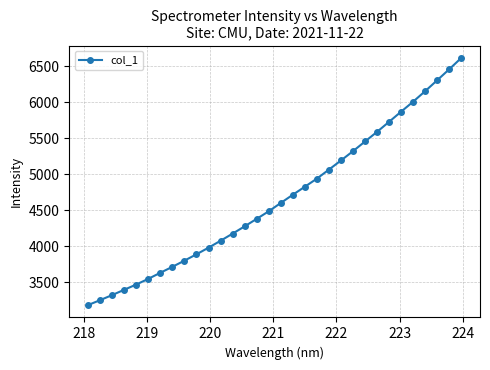

What is the difference between the second highest and second lowest values?

3204.6